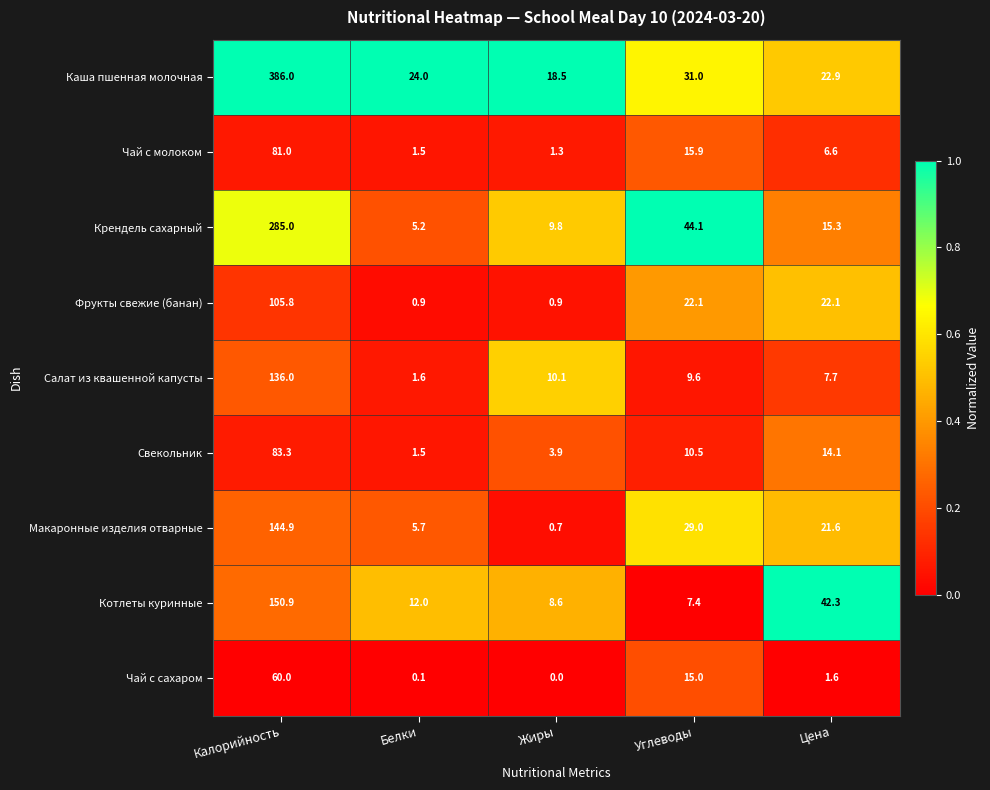

Count the number of data series in this chart.

9